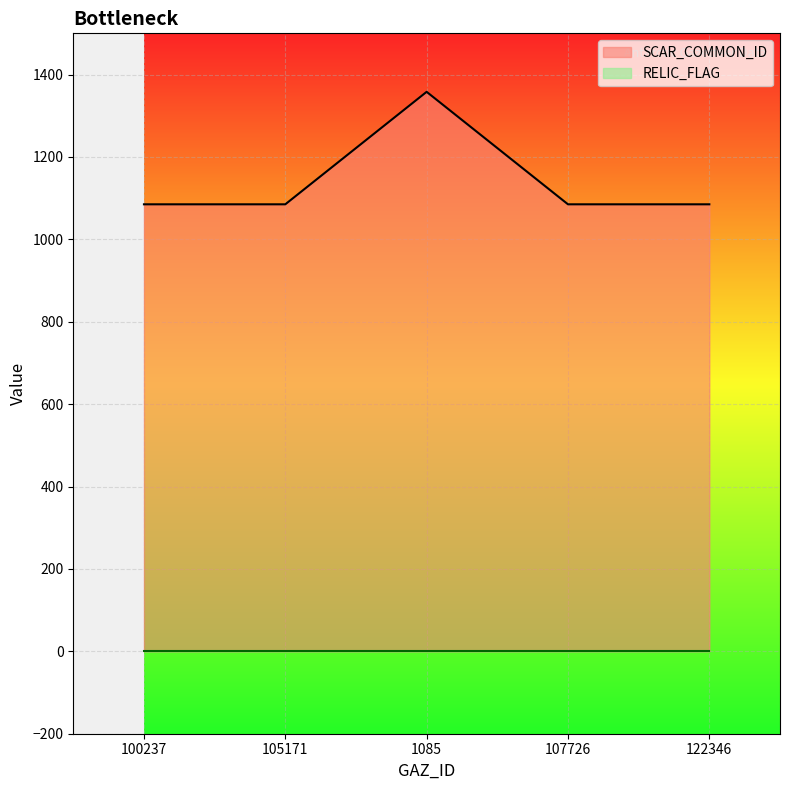

Rank the series by their maximum value, from lowest to highest.

RELIC_FLAG, SCAR_COMMON_ID